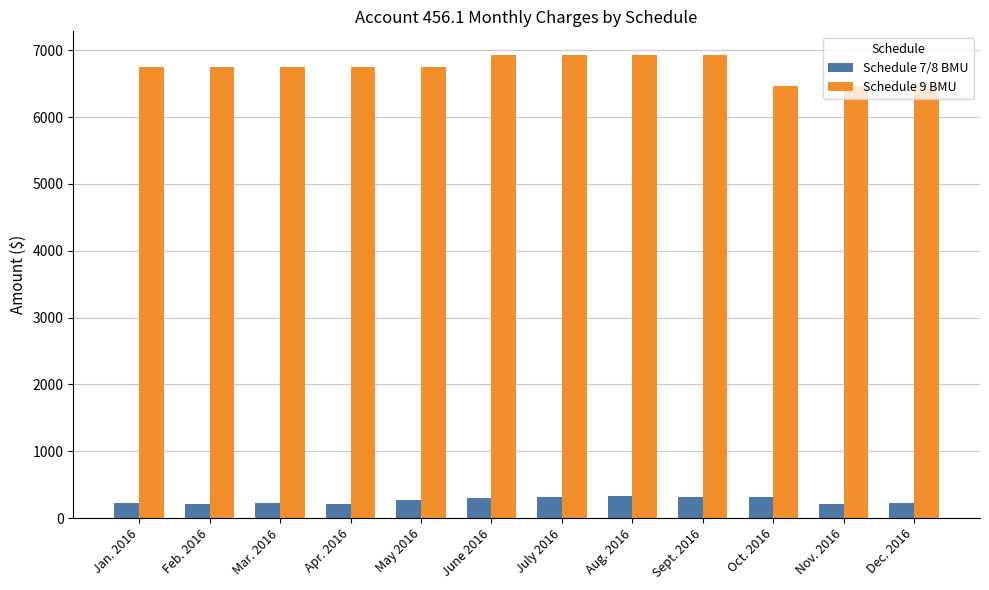

What is the value of the Schedule 9 BMU bar at the 11th from the left?

6467.9